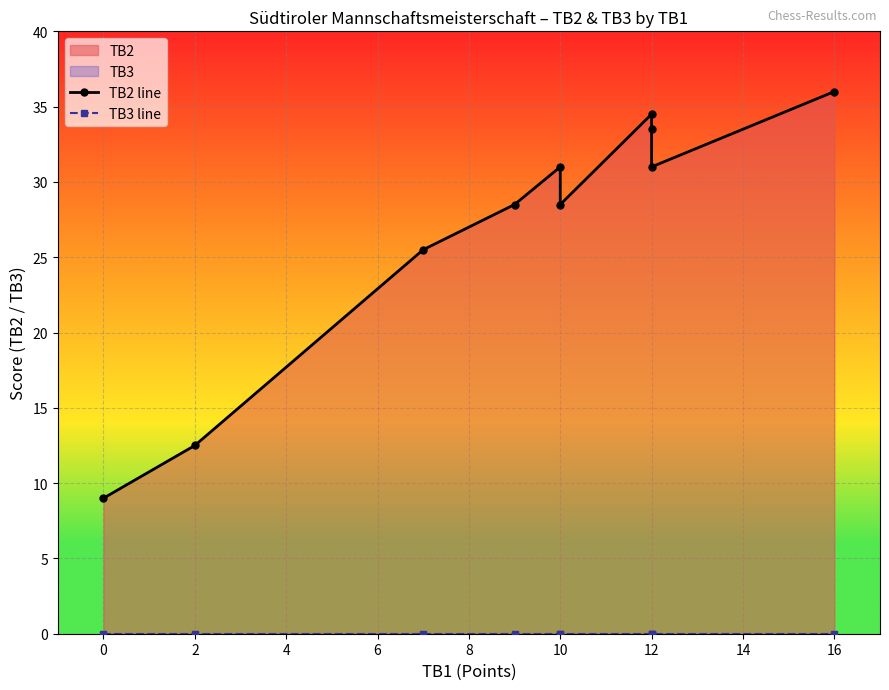

Which series has the largest range (max minus min)?

TB2 line